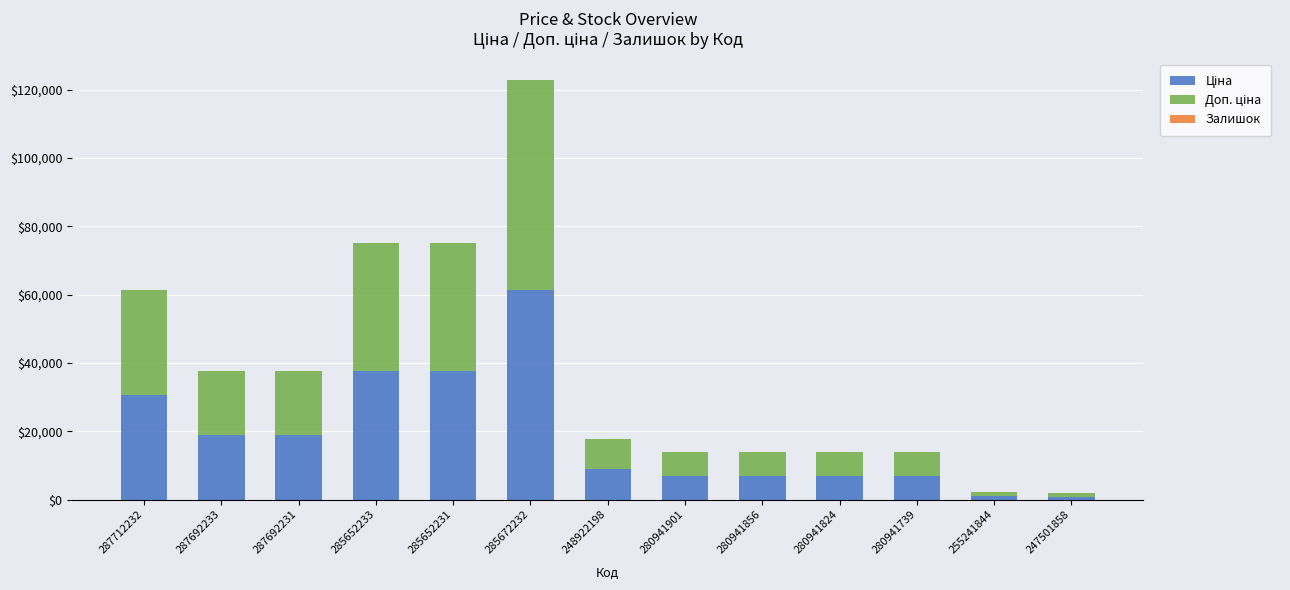

At which category is the sum across all series the highest?

285672232